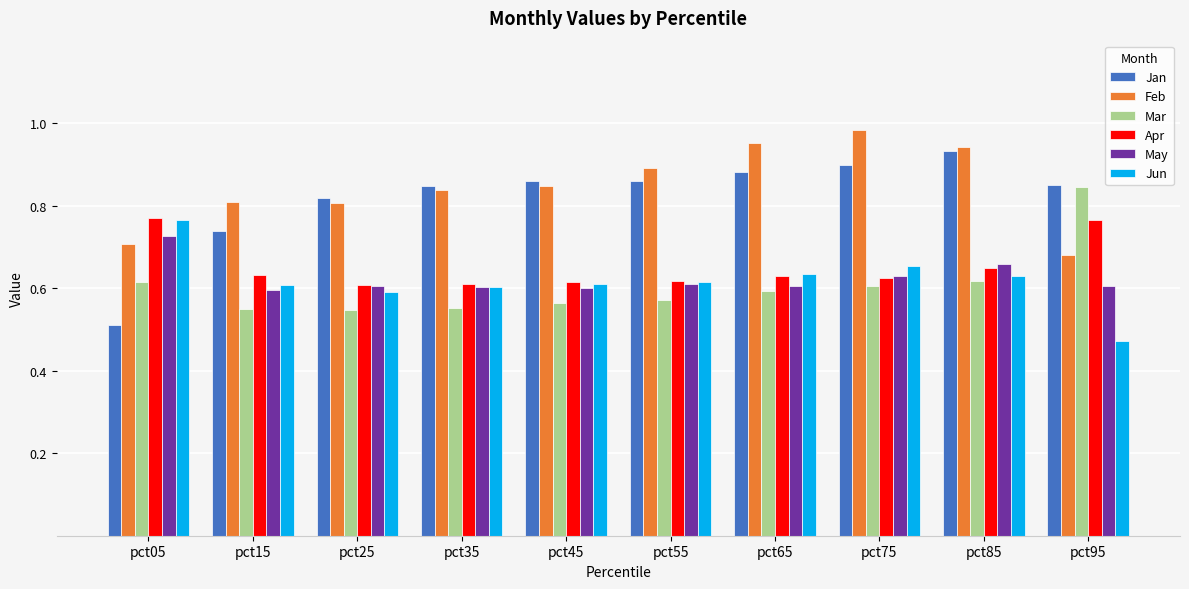

What are all the series names shown in the legend?

Jan, Feb, Mar, Apr, May, Jun